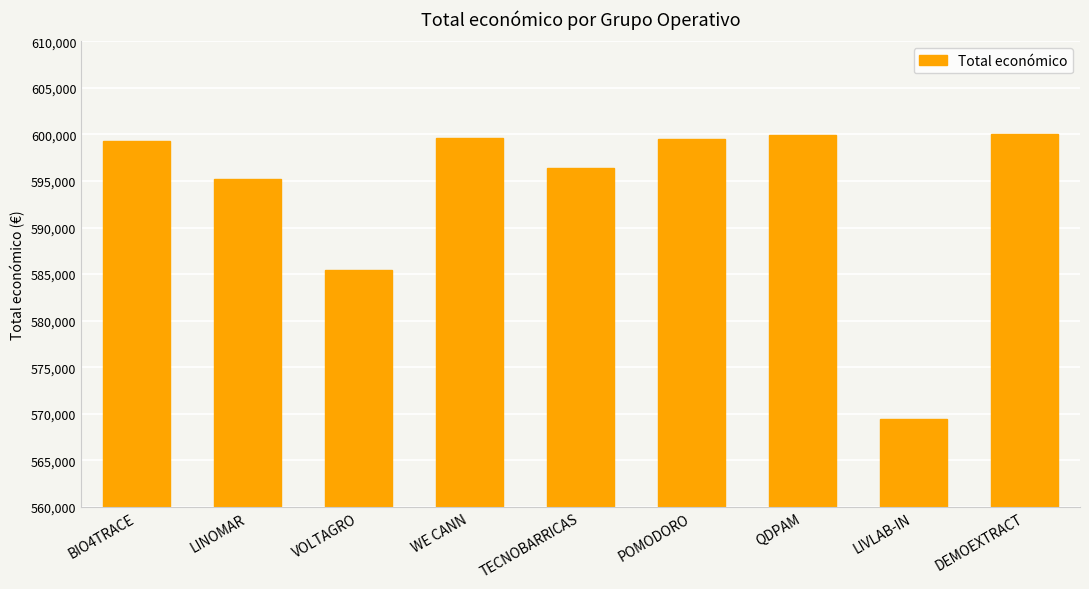

Approximately how many times larger is the value at VOLTAGRO compared to LIVLAB-IN?

1.0